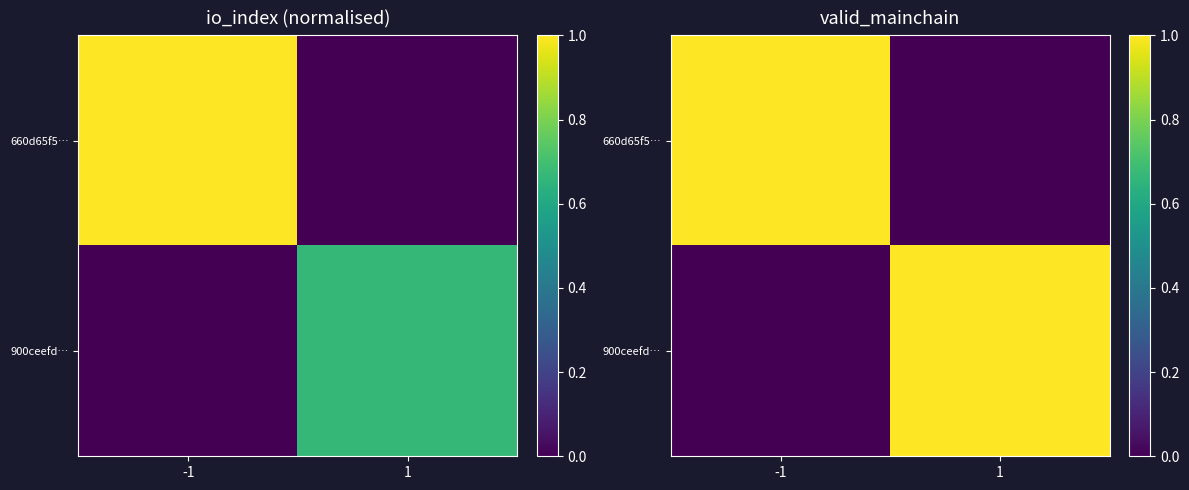

How many 660d65f5… values are between 0 and 1?

2